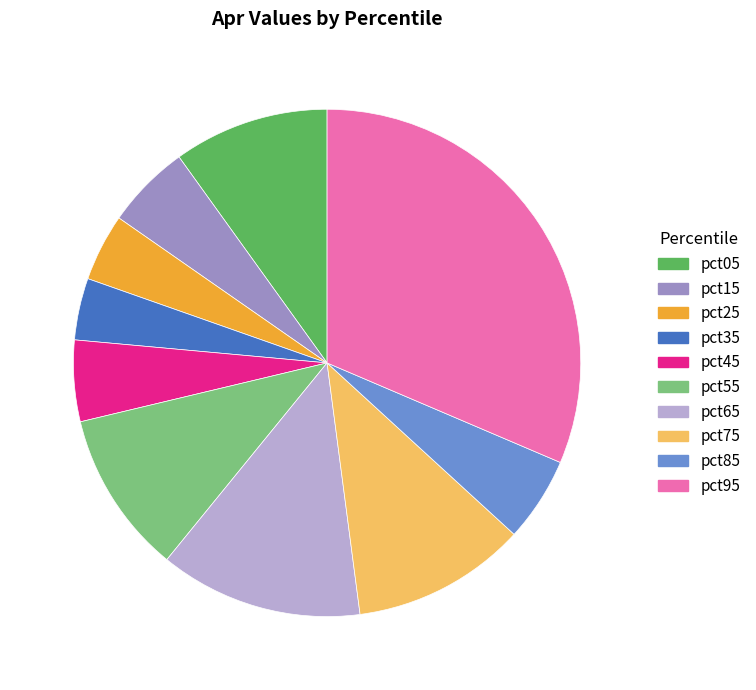

Do pct25 and pct15 together represent more than half of the pie?

No